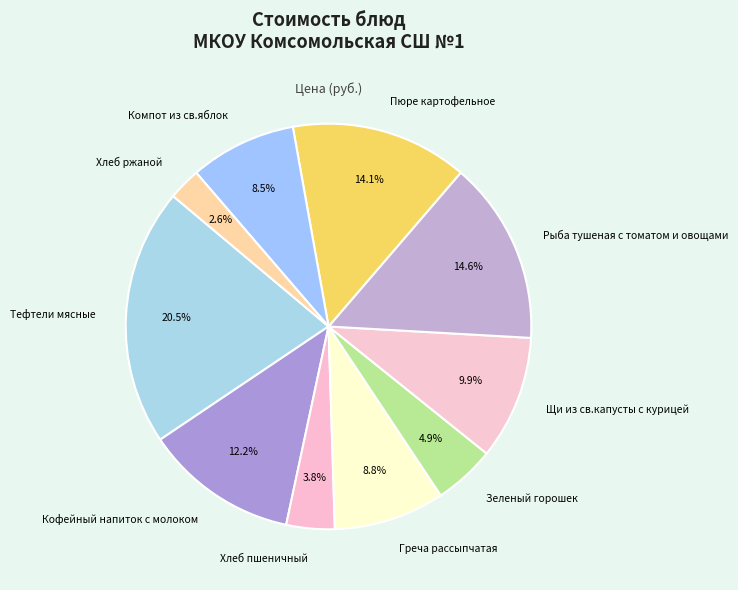

What is the ratio of the value at Щи из св.капусты с курицей to the value at Рыба тушеная с томатом и овощами?

0.7